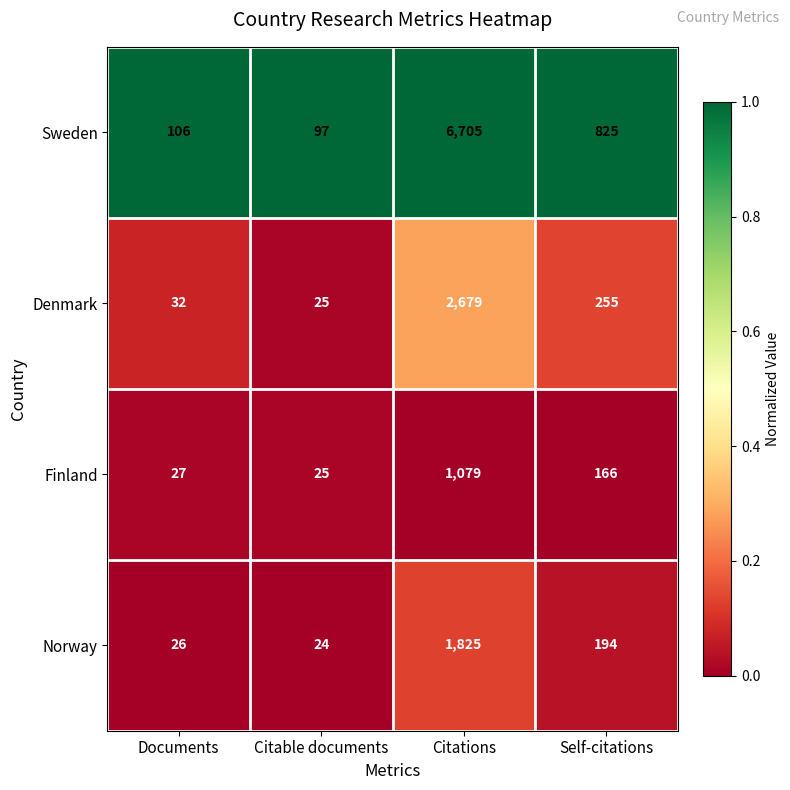

Reading left to right, what are all the values shown in this chart?

Sweden: 106	97	6705	825
Denmark: 32	25	2679	255
Finland: 27	25	1079	166
Norway: 26	24	1825	194